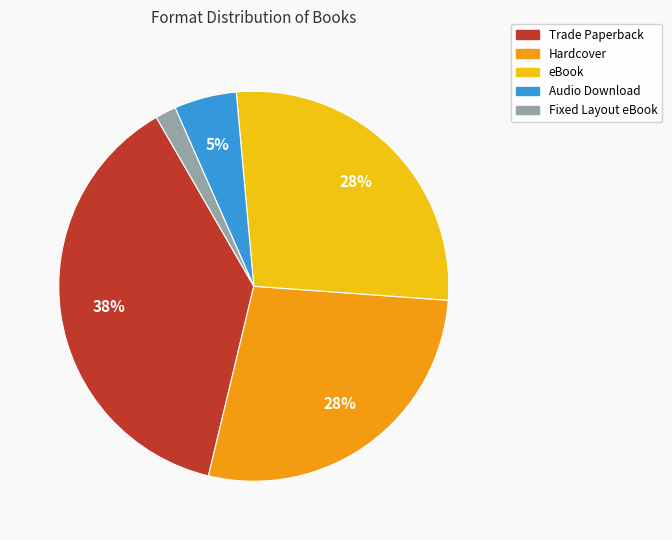

Approximately how many times larger is the value at Hardcover compared to eBook?

1.0